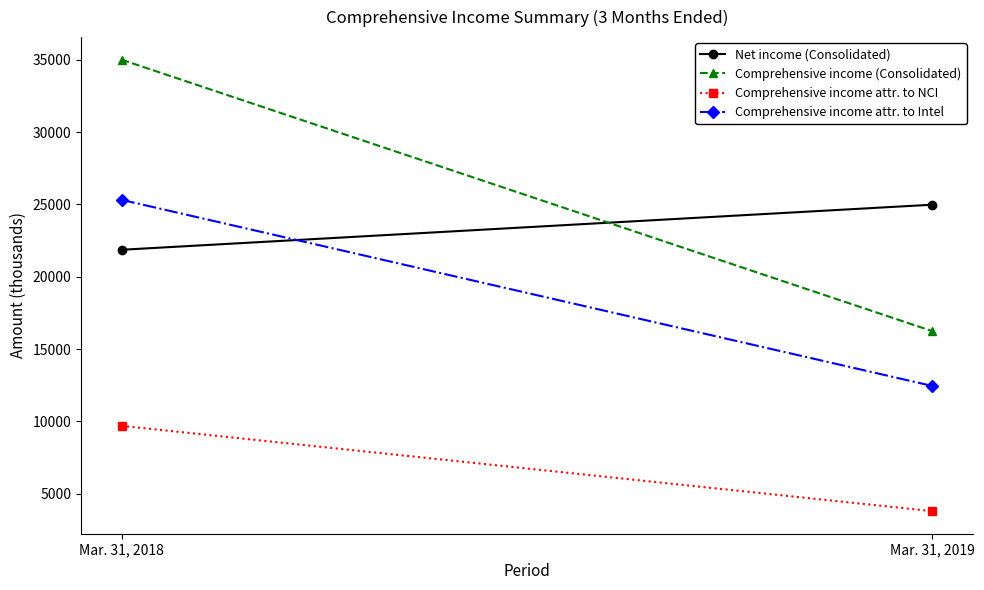

How many lines are shown in the chart?

4